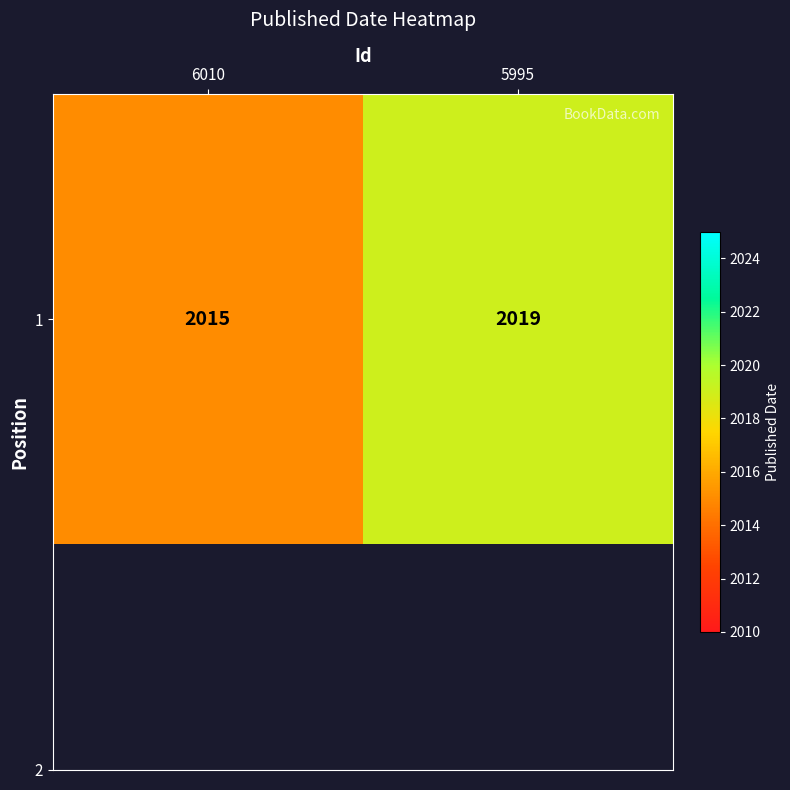

Approximately how many times larger is the value at 6010 compared to 5995?

1.0